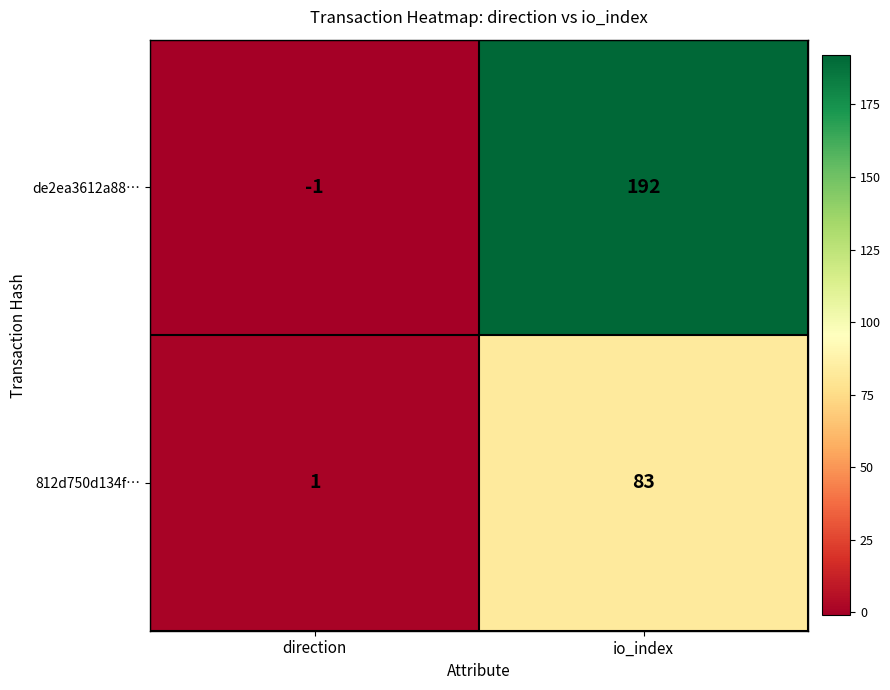

What is the difference between the de2ea3612a88… values at io_index and direction?

193